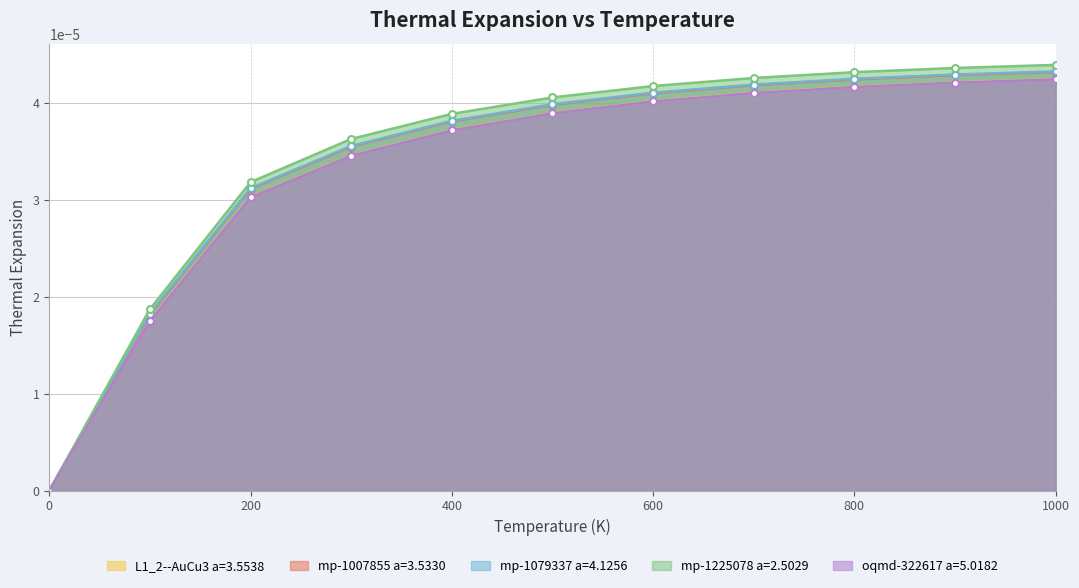

How many L1_2--AuCu3 a=3.5538 values are between 0 and 1?

11